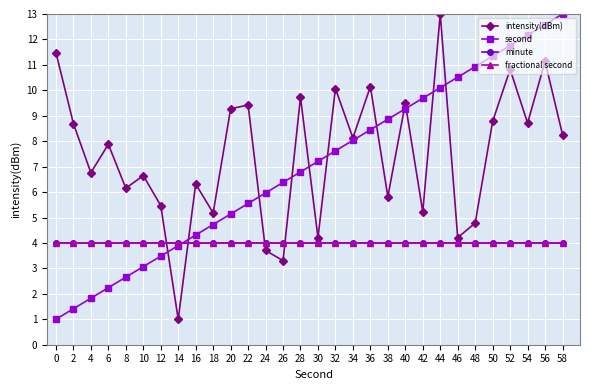

What is the value of the second point at the 4th from the left?

2.2